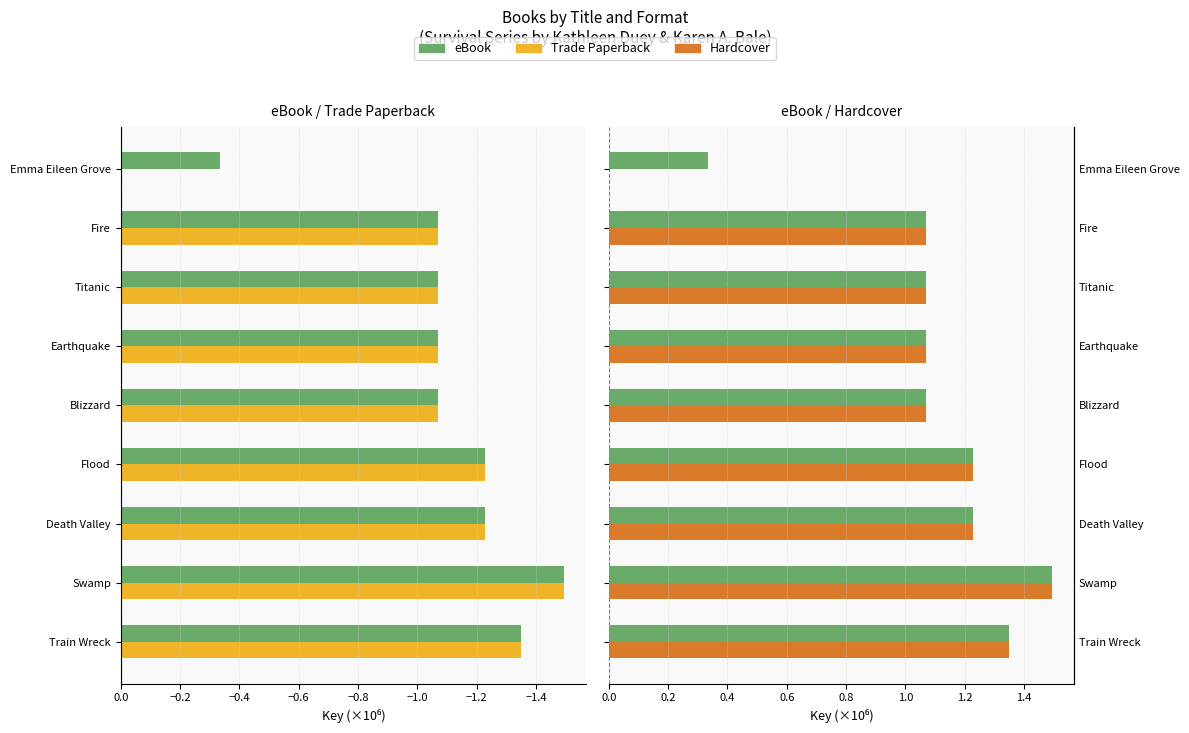

List the series in order of their peak value, lowest first.

Trade Paperback, eBook, Hardcover